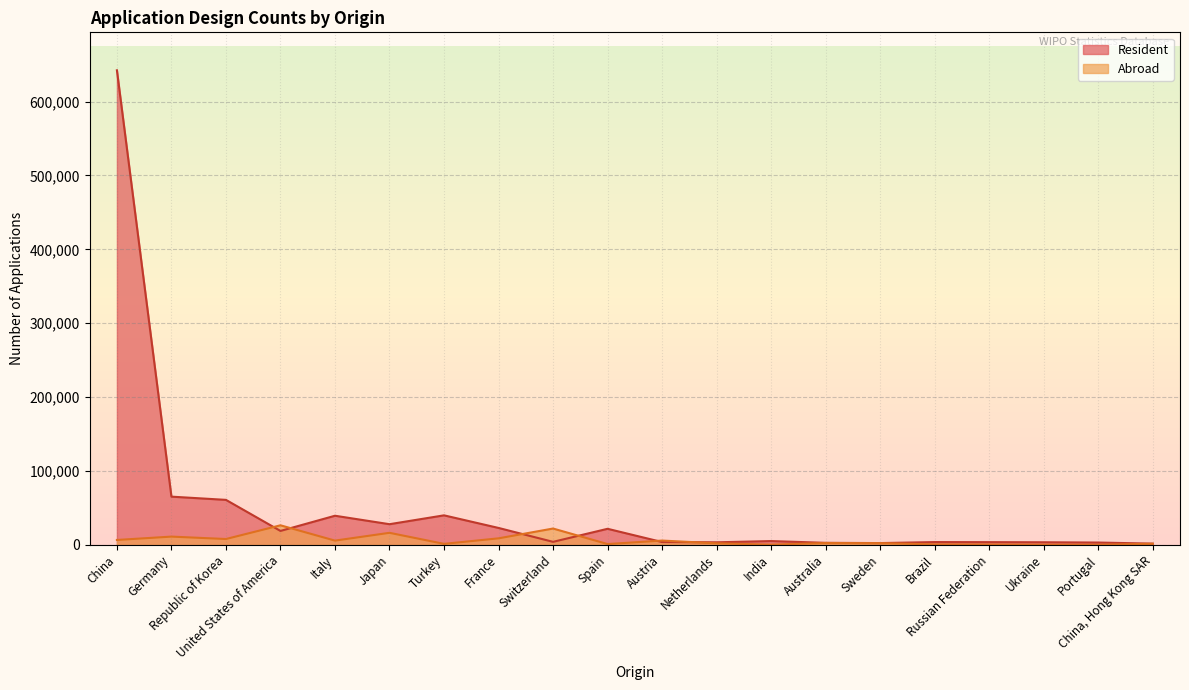

List the series in order of their peak value, highest first.

Resident, Abroad